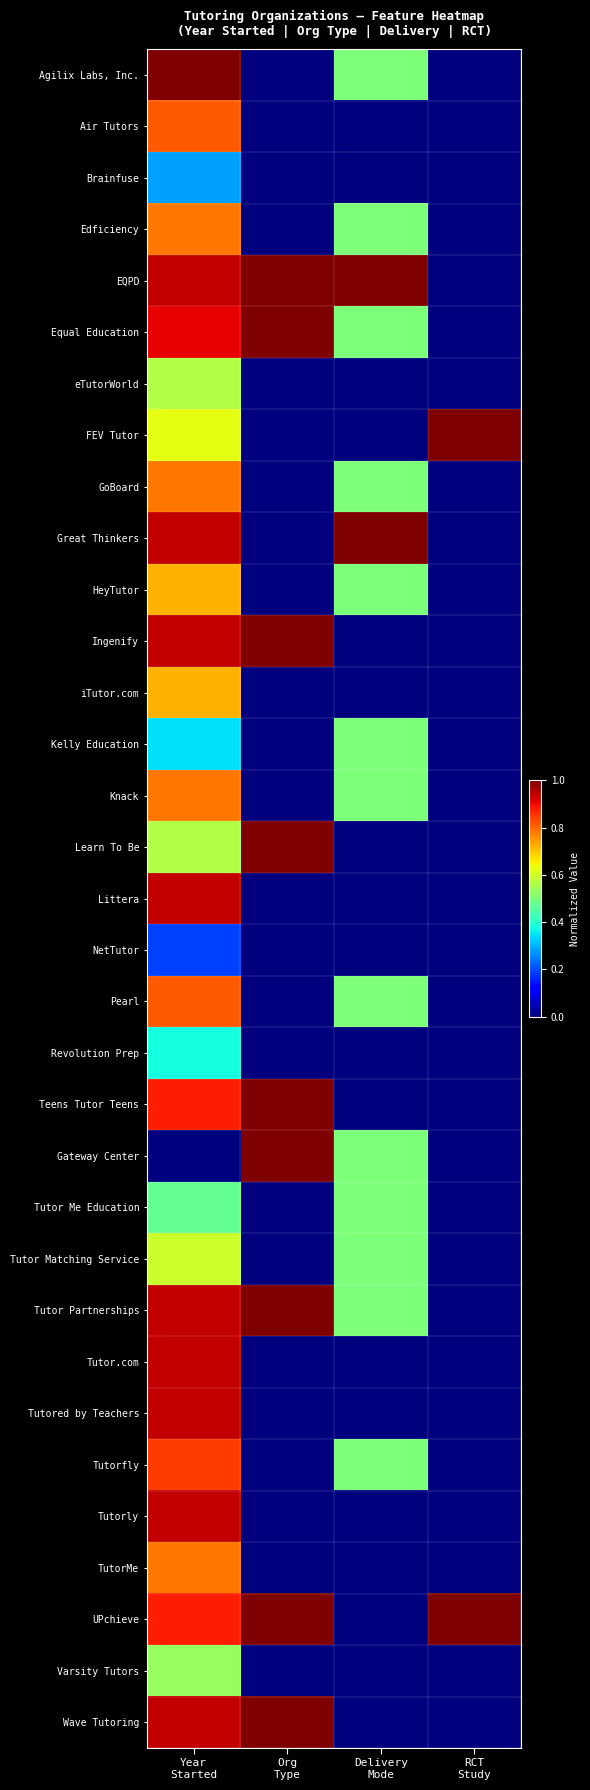

How many series are shown in this chart?

33